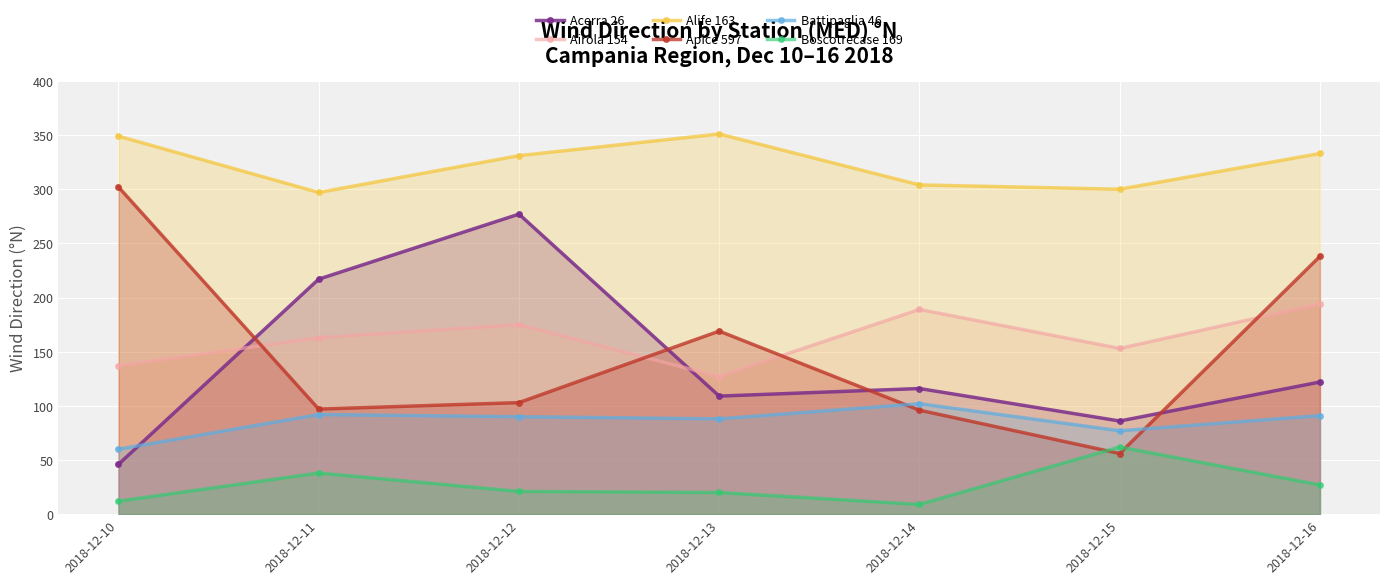

At which category does the chart reach its peak across all series?

2018-12-13